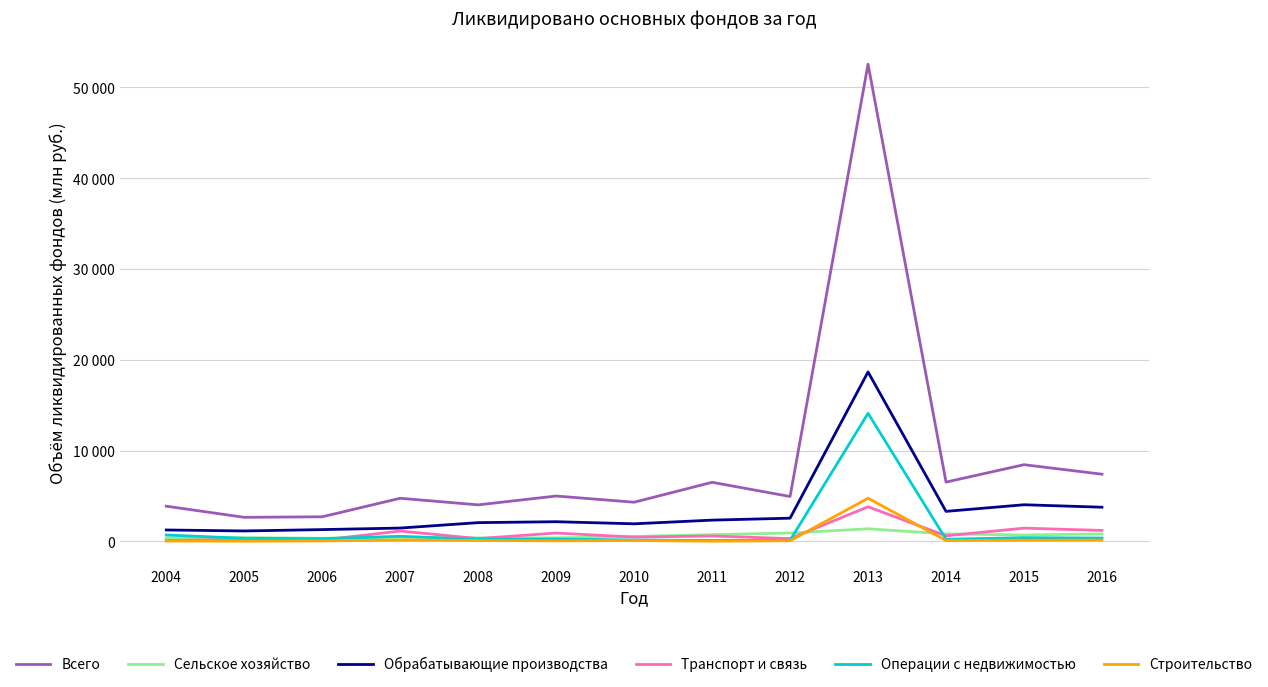

At 2015, list the series in order from largest to smallest.

Всего, Обрабатывающие производства, Транспорт и связь, Сельское хозяйство, Операции с недвижимостью, Строительство